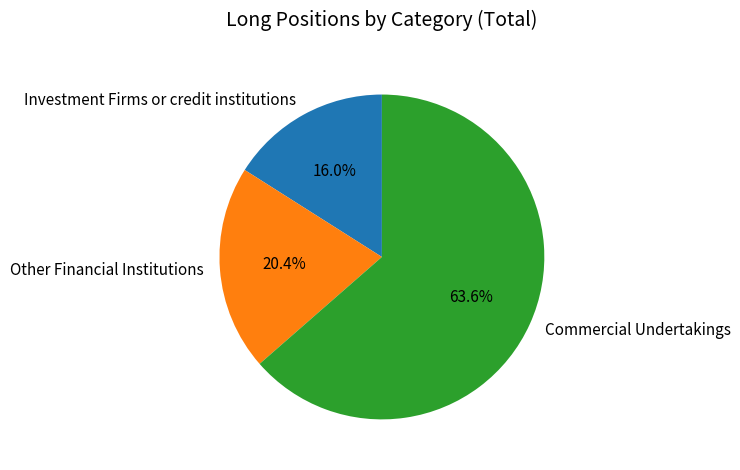

Count the number of slices in the pie.

3